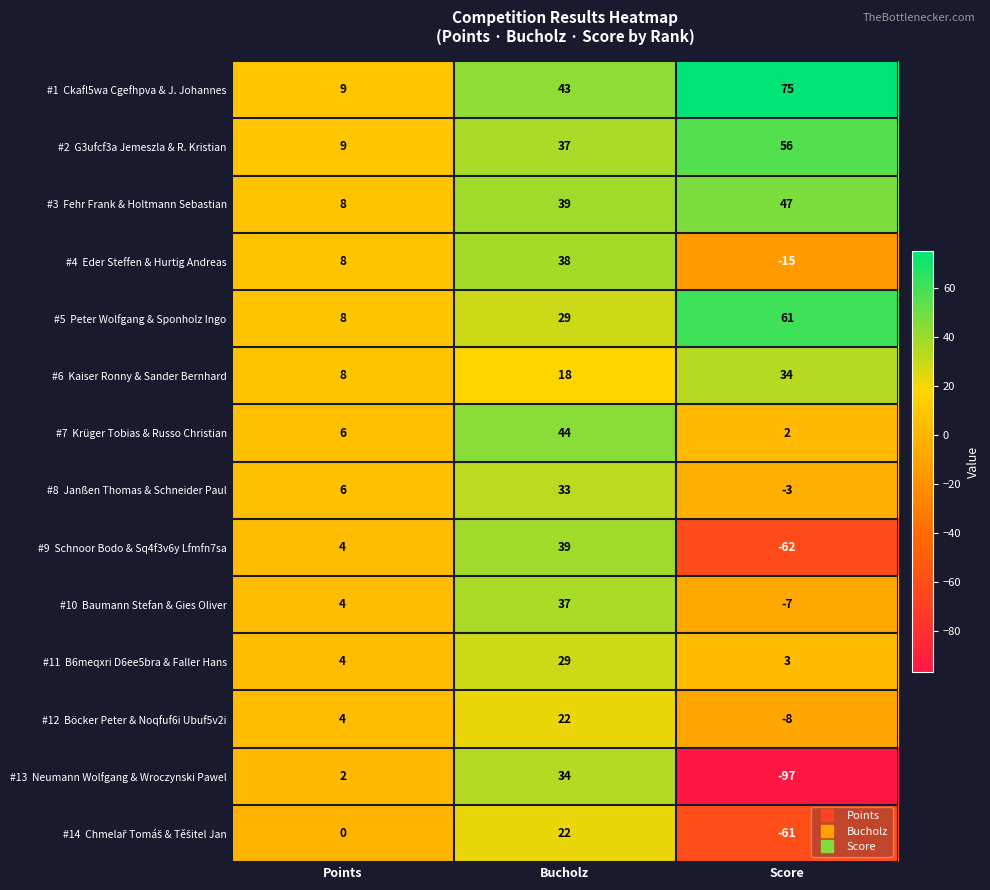

Which category has the lowest value across all series?

Score